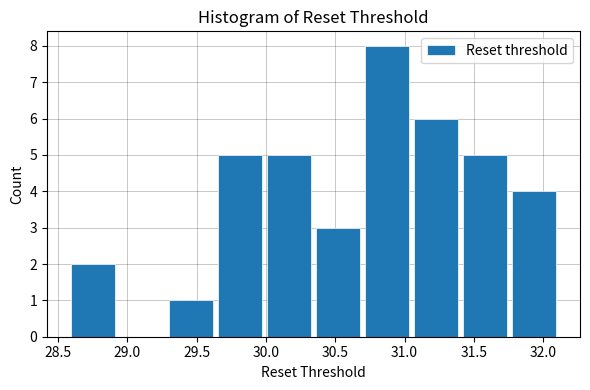

Reading left to right, transcribe this chart: for each bar, give the range it covers on the x-axis and its height. Neither the bar edges nor the heights are printed on the chart, so give them approximately, as read against the axes.

28.60 to 28.95: 2
28.95 to 29.30: 0
29.30 to 29.65: 1
29.65 to 30.00: 5
30.00 to 30.35: 5
30.35 to 30.70: 3
30.70 to 31.05: 8
31.05 to 31.40: 6
31.40 to 31.75: 5
31.75 to 32.15: 4